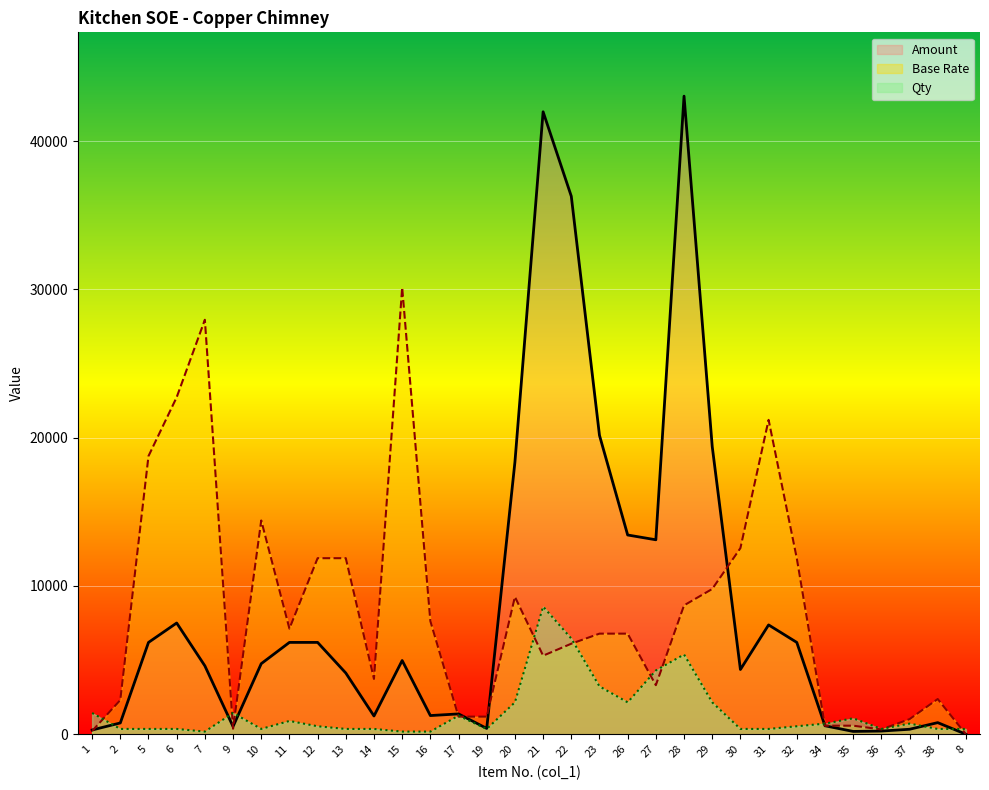

How many series are shown in this chart?

3